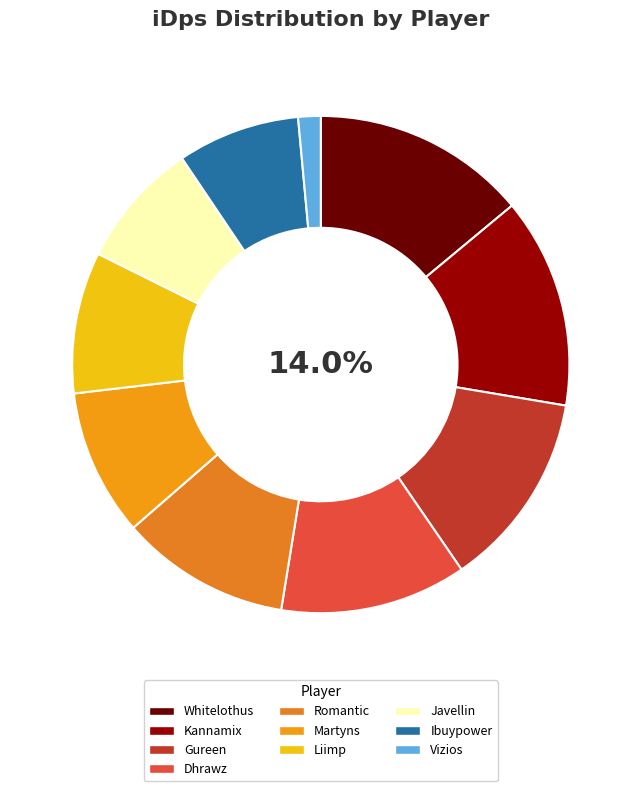

Approximately how many times larger is the value at Gureen compared to Vizios?

8.7